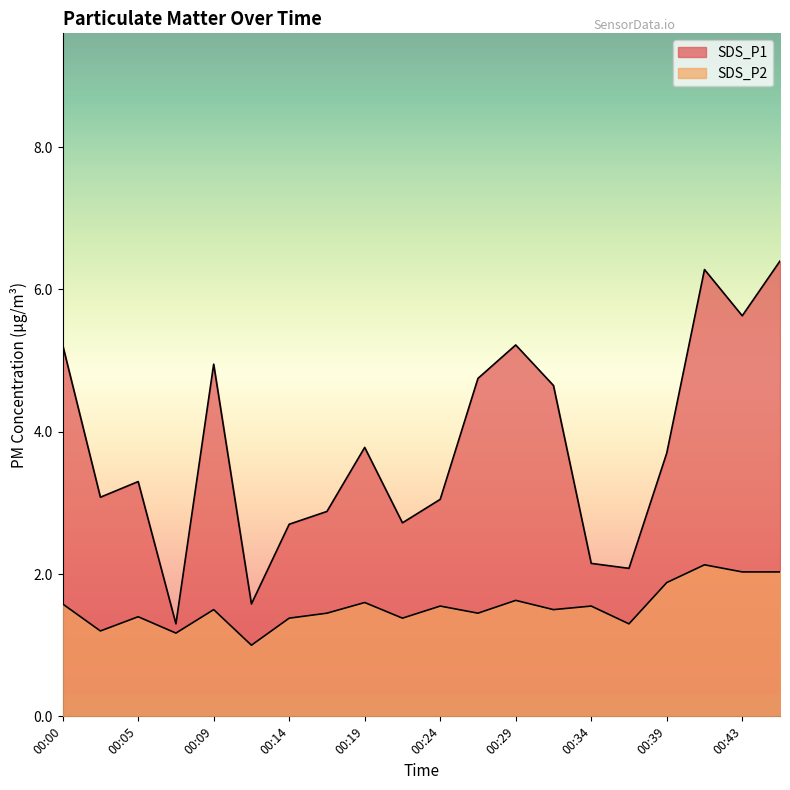

What is the sum of the SDS_P2 values at 00:34 and 00:22?

2.9